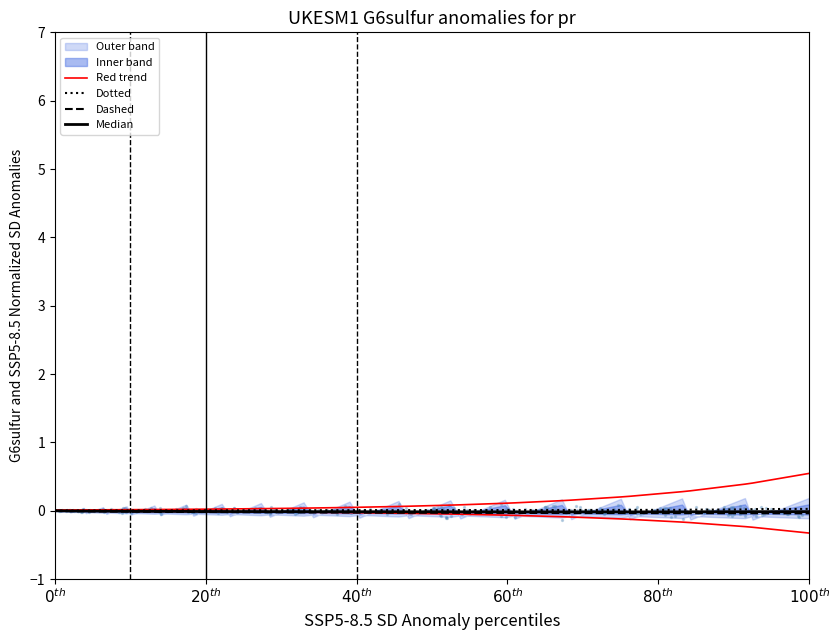

Which series contains the highest Y value?

Red trend